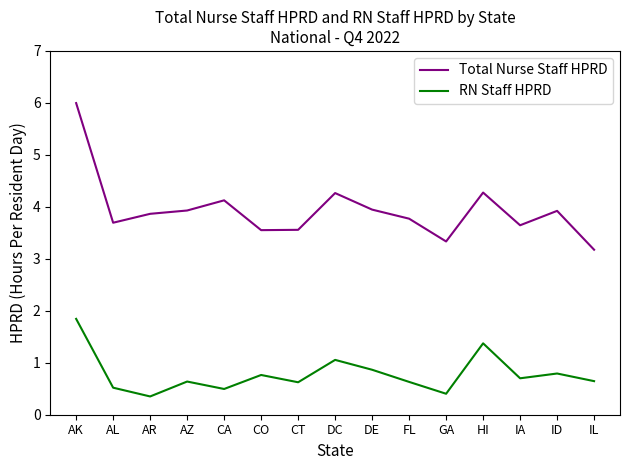

What is the spread (max minus min) of values at AZ?

3.3